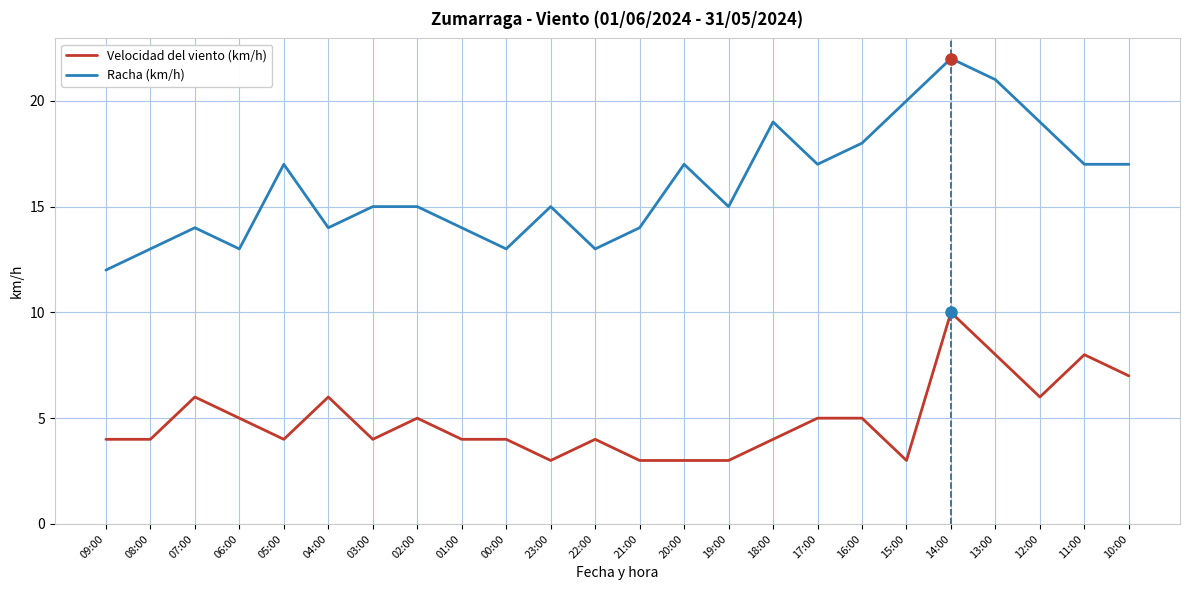

Reading left to right, list all the values displayed in this chart.

Velocidad del viento (km/h): 4	4	6	5	4	6	4	5	4	4	3	4	3	3	3	4	5	5	3	10	8	6	8	7
Racha (km/h): 12	13	14	13	17	14	15	15	14	13	15	13	14	17	15	19	17	18	20	22	21	19	17	17